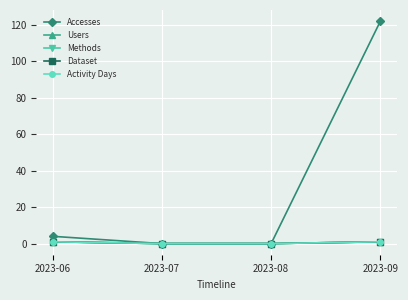

Does the chart have visible grid lines?

Yes